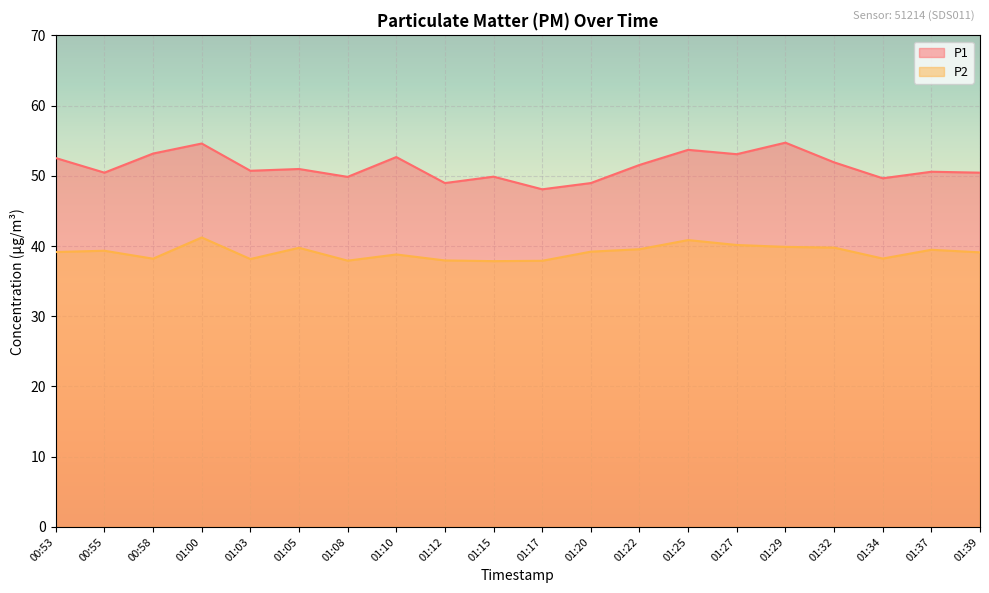

What is the sum of all P1 values?

1026.5